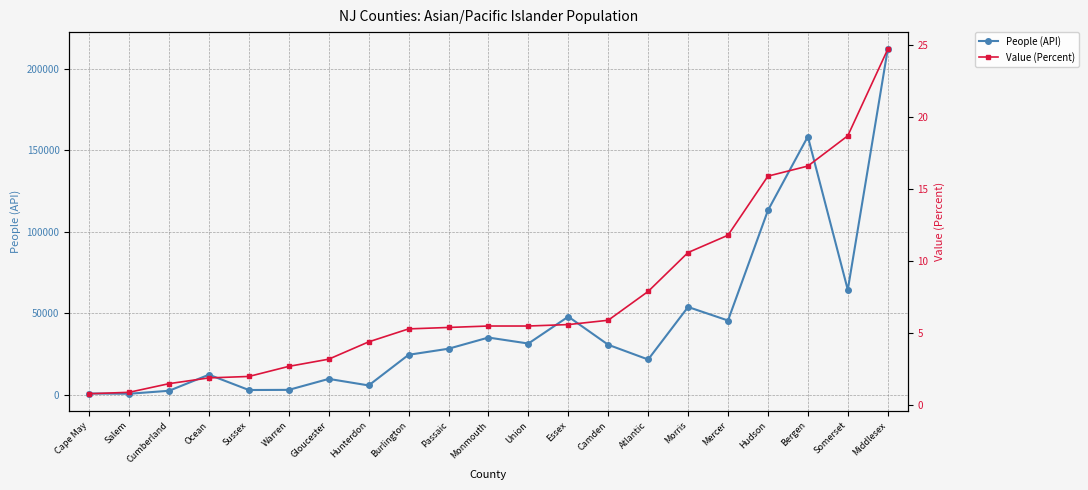

How many data points in People (API) are less than 28213?

10